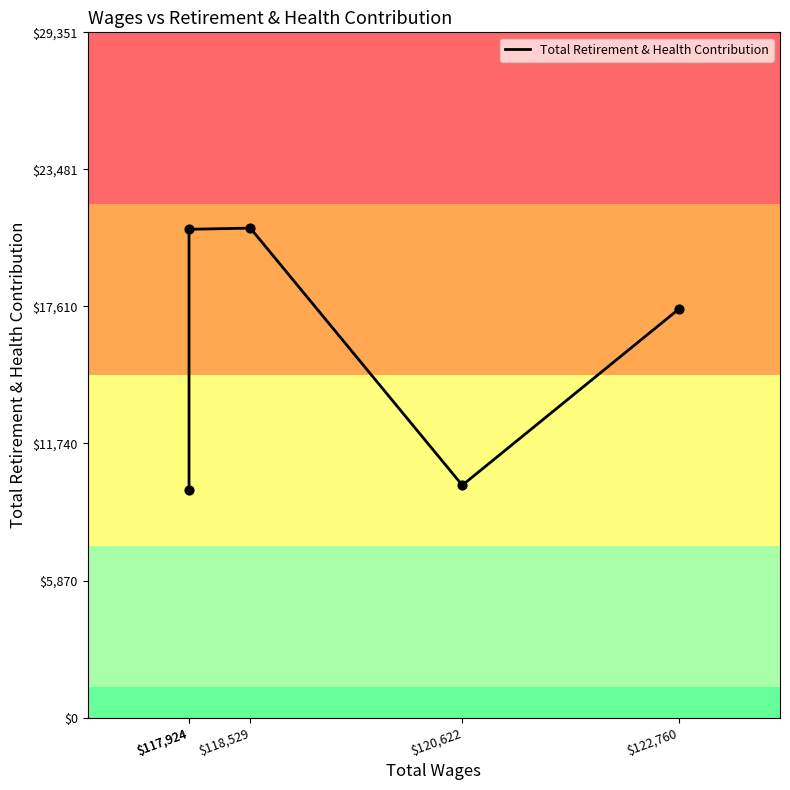

What is the change in value from $117,924 to $122,760?

-3421.0